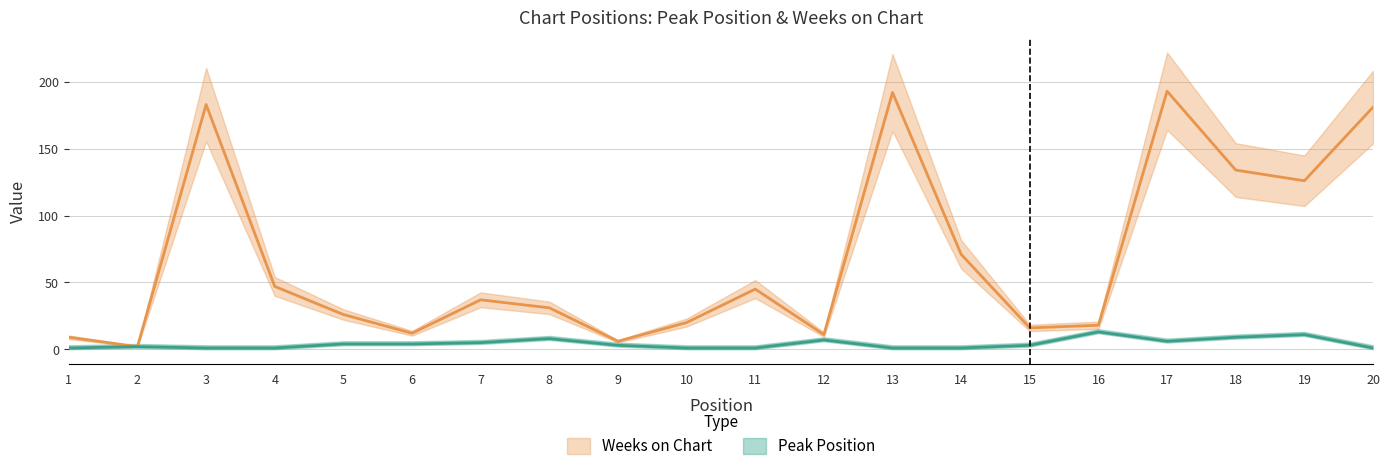

What is the sum of all Peak Position values?

83